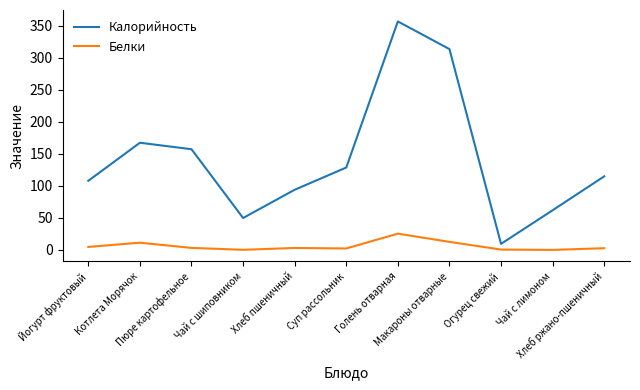

Which series changed the most between Йогурт фруктовый and Чай с лимоном?

Калорийность